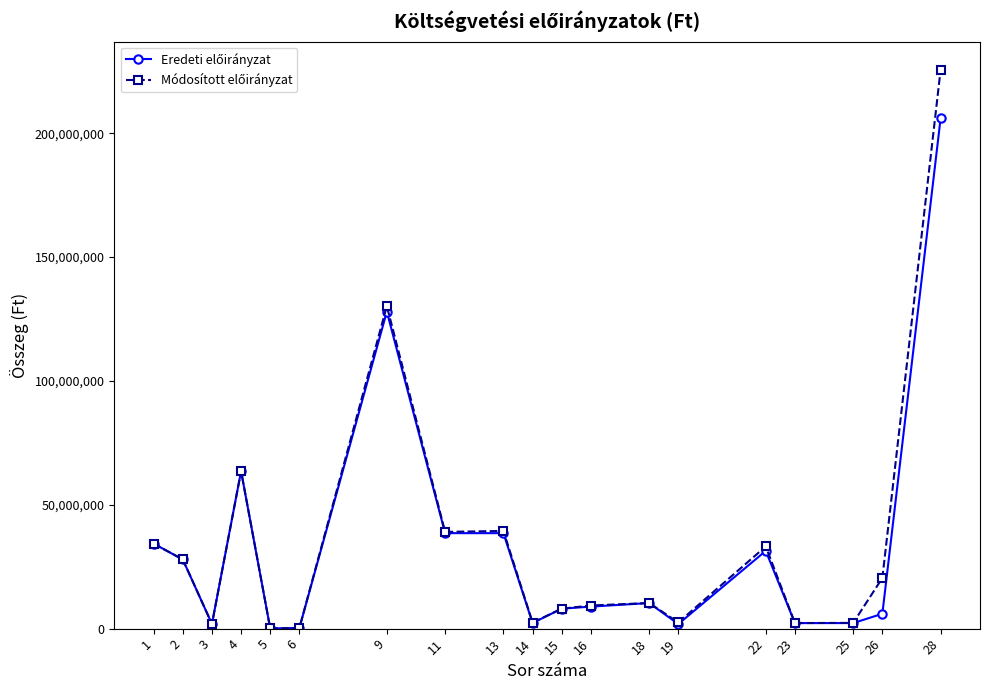

At which category is the sum across all series the highest?

28